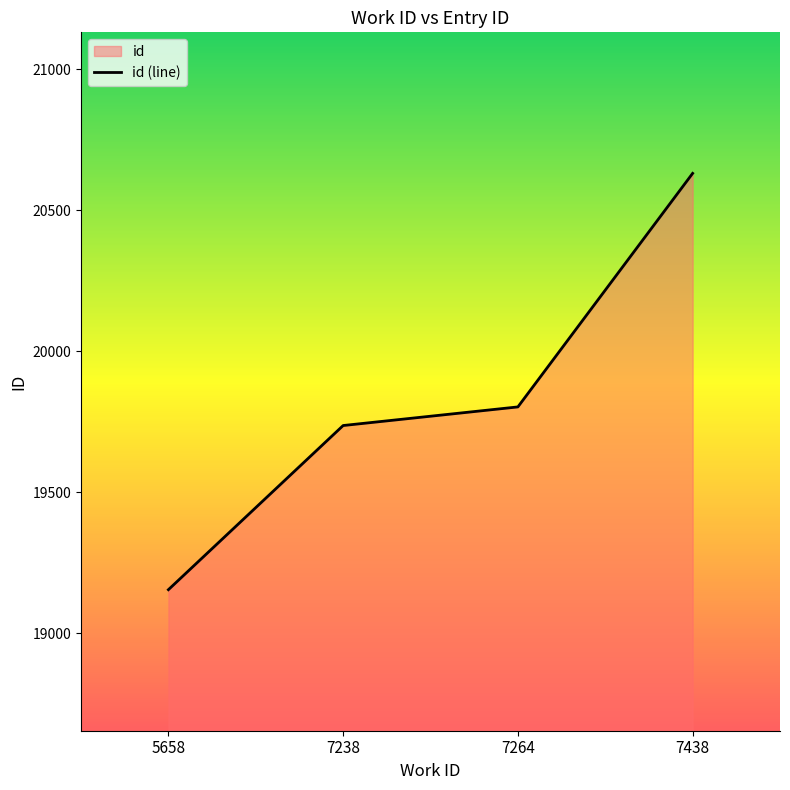

The value at 7438 is 20630. True or false?

True